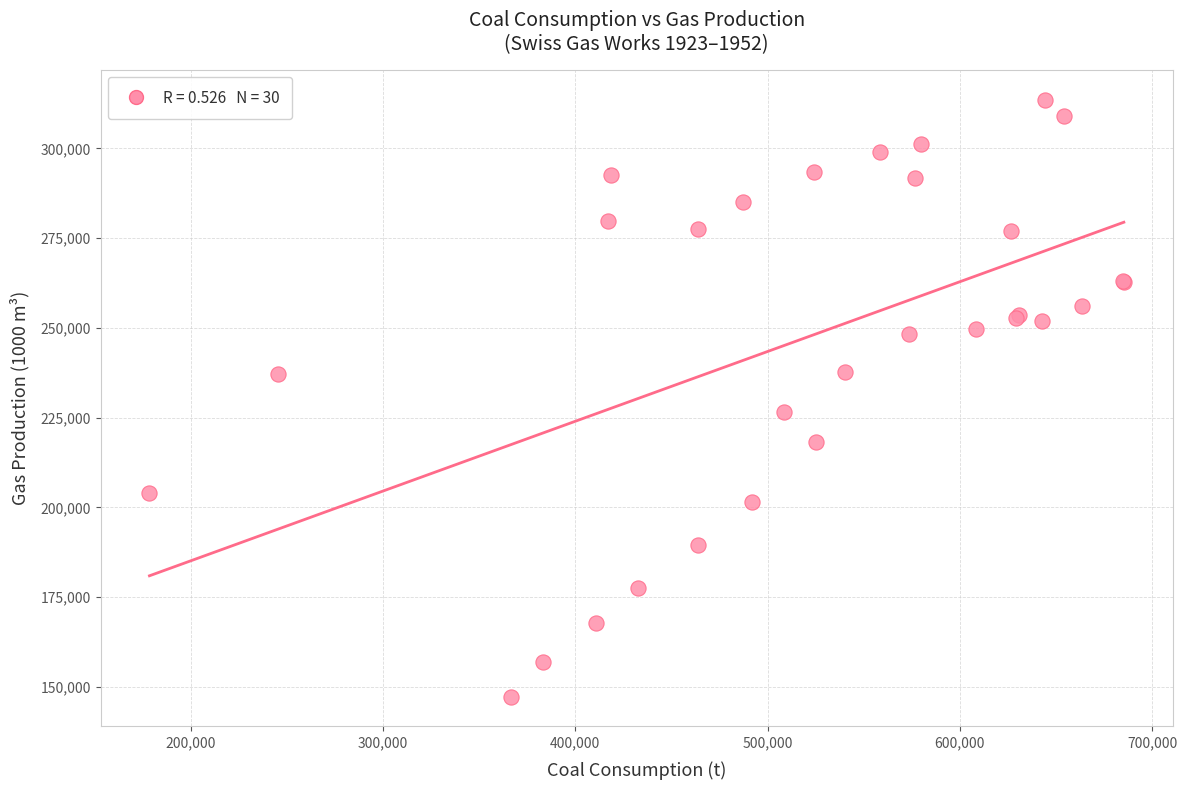

What Y value in the scatter plot is closest to 230469?

226568